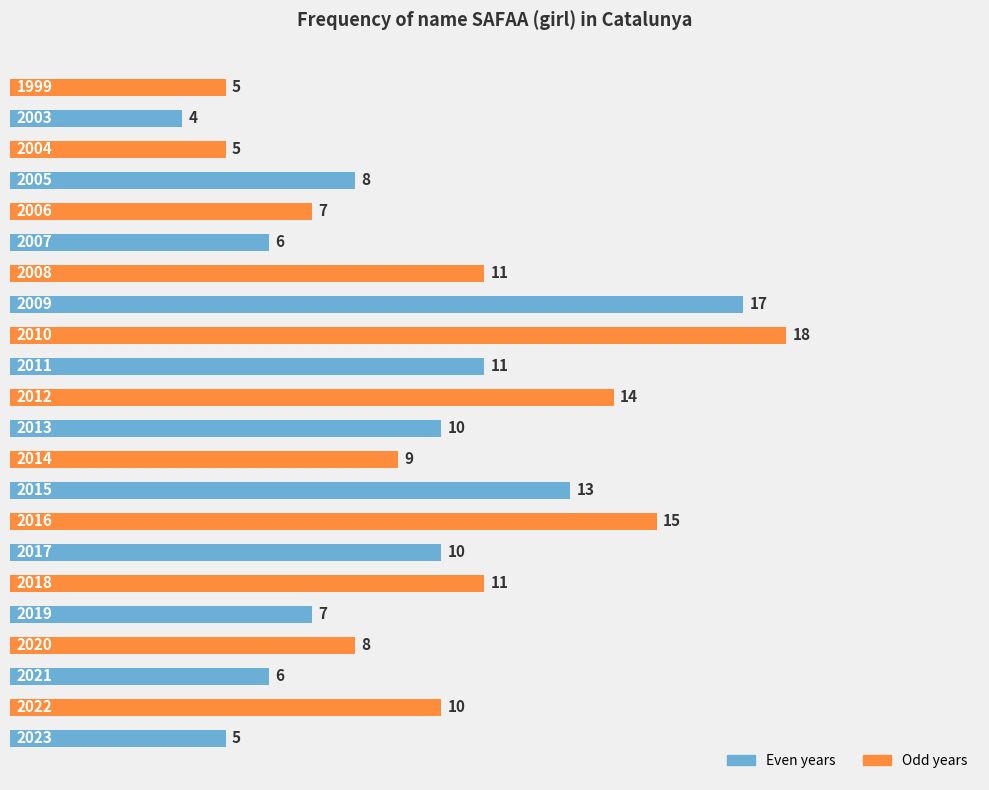

What is the minimum value shown in the chart?

4